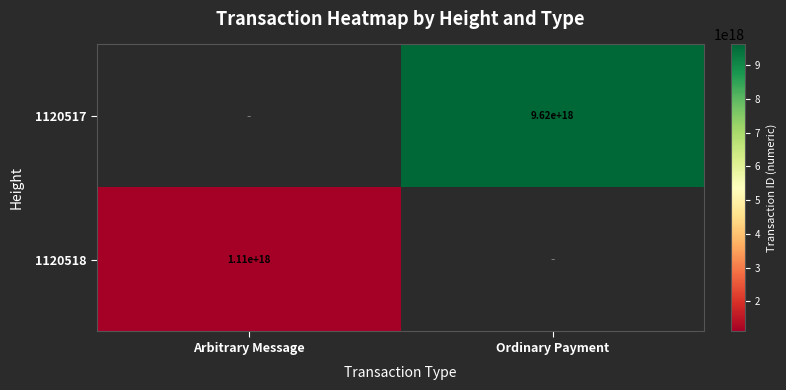

The 1120518 series shows 1997169054278428160 at Arbitrary Message. True or false?

False